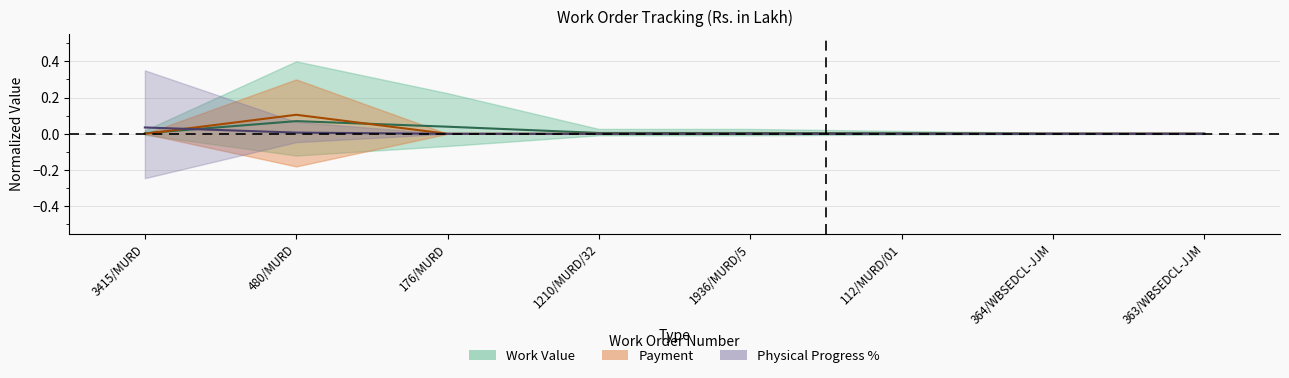

Reading left to right, transcribe all the data shown in this chart.

Work Value: 3415/MURD=0.0	480/MURD=0.1	176/MURD=0.0	1210/MURD/32=0.0	1936/MURD/5=0.0	112/MURD/01=0.0	364/WBSEDCL-JJM=0.0	363/WBSEDCL-JJM=0.0
Payment: 3415/MURD=0.0	480/MURD=0.1	176/MURD=0.0	1210/MURD/32=0.0	1936/MURD/5=0.0	112/MURD/01=0.0	364/WBSEDCL-JJM=0.0	363/WBSEDCL-JJM=0.0
Physical Progress %: 3415/MURD=0.0	480/MURD=0.0	176/MURD=0.0	1210/MURD/32=0.0	1936/MURD/5=0.0	112/MURD/01=0.0	364/WBSEDCL-JJM=0.0	363/WBSEDCL-JJM=0.0